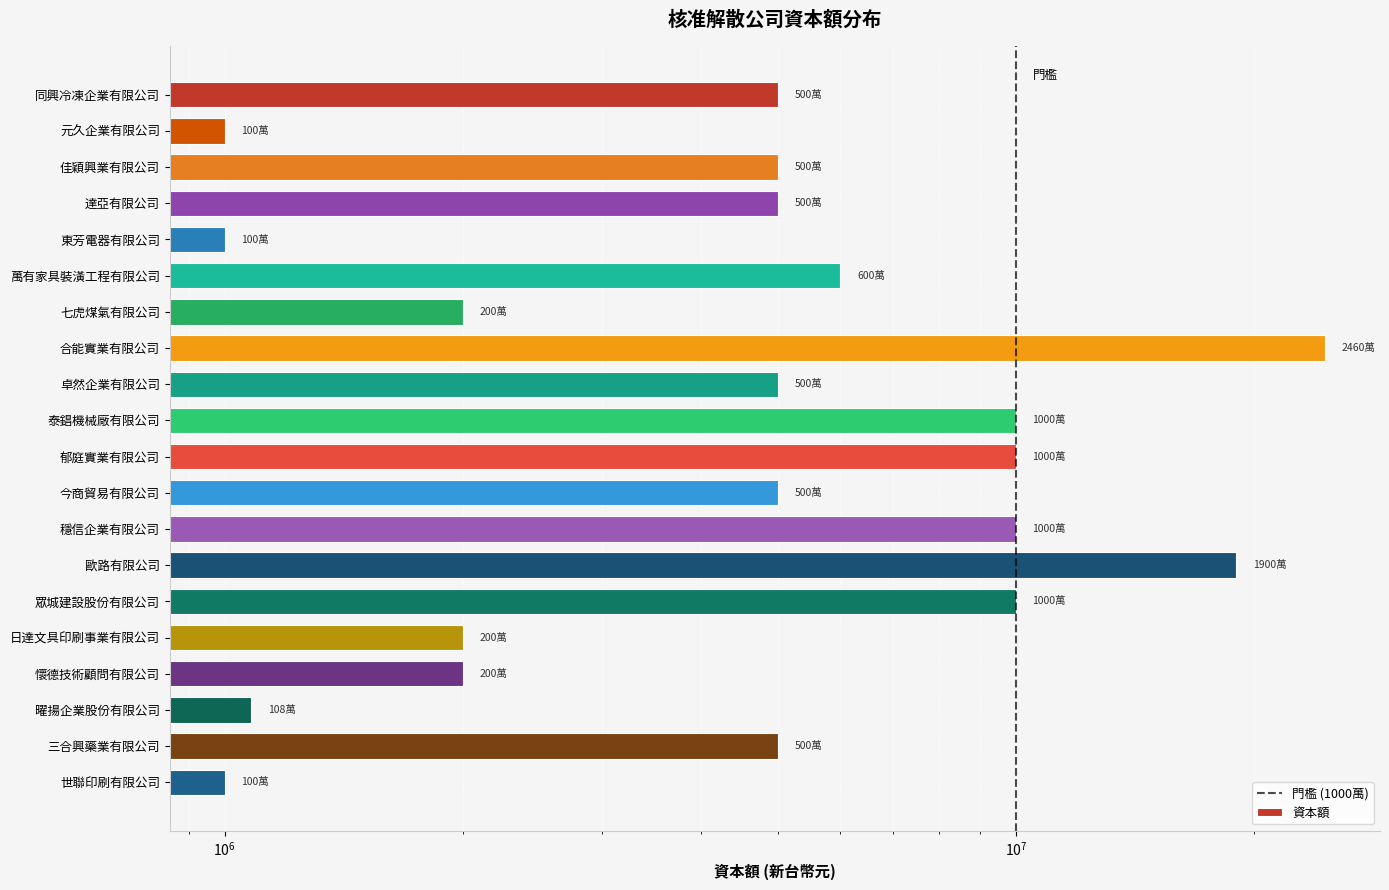

Between 七虎煤氣有限公司 and 郁庭實業有限公司, which is larger?

郁庭實業有限公司